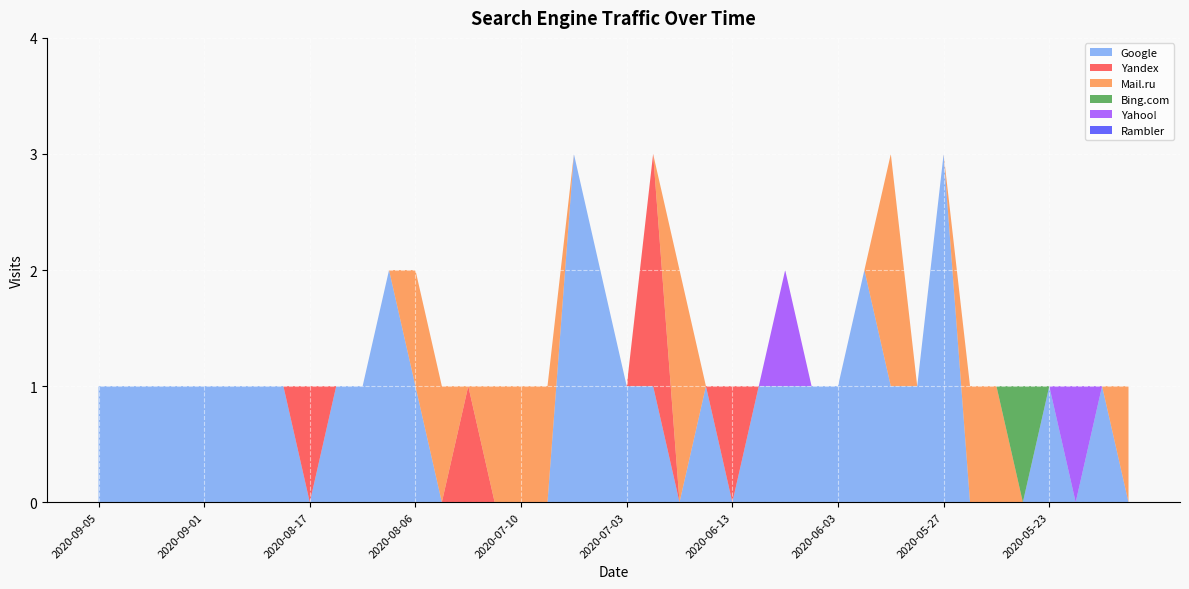

Reading left to right, list all the values displayed in this chart.

Google: 2020-09-05=1	2020-09-04=1	2020-09-03=1	2020-09-02=1	2020-09-01=1	2020-08-31=1	2020-08-30=1	2020-08-25=1	2020-08-17=0	2020-08-16=1	2020-08-11=1	2020-08-07=2	2020-08-06=1	2020-08-01=0	2020-07-28=0	2020-07-18=0	2020-07-10=0	2020-07-09=0	2020-07-08=3	2020-07-06=2	2020-07-03=1	2020-07-02=1	2020-06-17=0	2020-06-14=1	2020-06-13=0	2020-06-11=1	2020-06-08=1	2020-06-07=1	2020-06-03=1	2020-06-01=2	2020-05-31=1	2020-05-30=1	2020-05-27=3	2020-05-26=0	2020-05-25=0	2020-05-24=0	2020-05-23=1	2020-05-17=0	2020-05-16=1	2020-05-15=0
Yandex: 2020-09-05=0	2020-09-04=0	2020-09-03=0	2020-09-02=0	2020-09-01=0	2020-08-31=0	2020-08-30=0	2020-08-25=0	2020-08-17=1	2020-08-16=0	2020-08-11=0	2020-08-07=0	2020-08-06=0	2020-08-01=0	2020-07-28=1	2020-07-18=0	2020-07-10=0	2020-07-09=0	2020-07-08=0	2020-07-06=0	2020-07-03=0	2020-07-02=2	2020-06-17=0	2020-06-14=0	2020-06-13=1	2020-06-11=0	2020-06-08=0	2020-06-07=0	2020-06-03=0	2020-06-01=0	2020-05-31=0	2020-05-30=0	2020-05-27=0	2020-05-26=0	2020-05-25=0	2020-05-24=0	2020-05-23=0	2020-05-17=0	2020-05-16=0	2020-05-15=0
Mail.ru: 2020-09-05=0	2020-09-04=0	2020-09-03=0	2020-09-02=0	2020-09-01=0	2020-08-31=0	2020-08-30=0	2020-08-25=0	2020-08-17=0	2020-08-16=0	2020-08-11=0	2020-08-07=0	2020-08-06=1	2020-08-01=1	2020-07-28=0	2020-07-18=1	2020-07-10=1	2020-07-09=1	2020-07-08=0	2020-07-06=0	2020-07-03=0	2020-07-02=0	2020-06-17=2	2020-06-14=0	2020-06-13=0	2020-06-11=0	2020-06-08=0	2020-06-07=0	2020-06-03=0	2020-06-01=0	2020-05-31=2	2020-05-30=0	2020-05-27=0	2020-05-26=1	2020-05-25=1	2020-05-24=0	2020-05-23=0	2020-05-17=0	2020-05-16=0	2020-05-15=1
Bing.com: 2020-09-05=0	2020-09-04=0	2020-09-03=0	2020-09-02=0	2020-09-01=0	2020-08-31=0	2020-08-30=0	2020-08-25=0	2020-08-17=0	2020-08-16=0	2020-08-11=0	2020-08-07=0	2020-08-06=0	2020-08-01=0	2020-07-28=0	2020-07-18=0	2020-07-10=0	2020-07-09=0	2020-07-08=0	2020-07-06=0	2020-07-03=0	2020-07-02=0	2020-06-17=0	2020-06-14=0	2020-06-13=0	2020-06-11=0	2020-06-08=0	2020-06-07=0	2020-06-03=0	2020-06-01=0	2020-05-31=0	2020-05-30=0	2020-05-27=0	2020-05-26=0	2020-05-25=0	2020-05-24=1	2020-05-23=0	2020-05-17=0	2020-05-16=0	2020-05-15=0
Yahoo!: 2020-09-05=0	2020-09-04=0	2020-09-03=0	2020-09-02=0	2020-09-01=0	2020-08-31=0	2020-08-30=0	2020-08-25=0	2020-08-17=0	2020-08-16=0	2020-08-11=0	2020-08-07=0	2020-08-06=0	2020-08-01=0	2020-07-28=0	2020-07-18=0	2020-07-10=0	2020-07-09=0	2020-07-08=0	2020-07-06=0	2020-07-03=0	2020-07-02=0	2020-06-17=0	2020-06-14=0	2020-06-13=0	2020-06-11=0	2020-06-08=1	2020-06-07=0	2020-06-03=0	2020-06-01=0	2020-05-31=0	2020-05-30=0	2020-05-27=0	2020-05-26=0	2020-05-25=0	2020-05-24=0	2020-05-23=0	2020-05-17=1	2020-05-16=0	2020-05-15=0
Rambler: 2020-09-05=0	2020-09-04=0	2020-09-03=0	2020-09-02=0	2020-09-01=0	2020-08-31=0	2020-08-30=0	2020-08-25=0	2020-08-17=0	2020-08-16=0	2020-08-11=0	2020-08-07=0	2020-08-06=0	2020-08-01=0	2020-07-28=0	2020-07-18=0	2020-07-10=0	2020-07-09=0	2020-07-08=0	2020-07-06=0	2020-07-03=0	2020-07-02=0	2020-06-17=0	2020-06-14=0	2020-06-13=0	2020-06-11=0	2020-06-08=0	2020-06-07=0	2020-06-03=0	2020-06-01=0	2020-05-31=0	2020-05-30=0	2020-05-27=0	2020-05-26=0	2020-05-25=0	2020-05-24=0	2020-05-23=0	2020-05-17=0	2020-05-16=0	2020-05-15=0